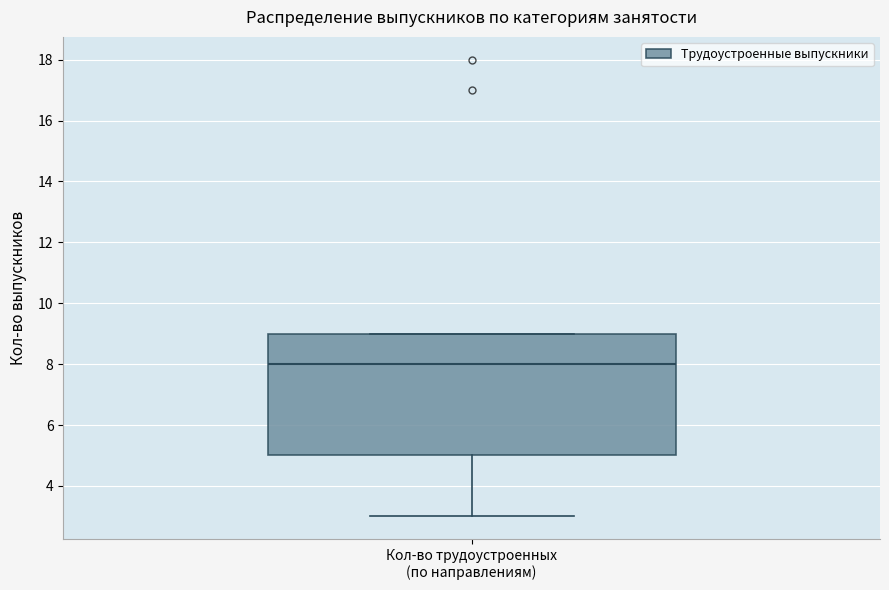

Where does the lower whisker of the box for Кол-во трудоустроенных (по направлениям) end on the y-axis? The values are not printed on the chart, so give them approximately, as read against the axis.

3